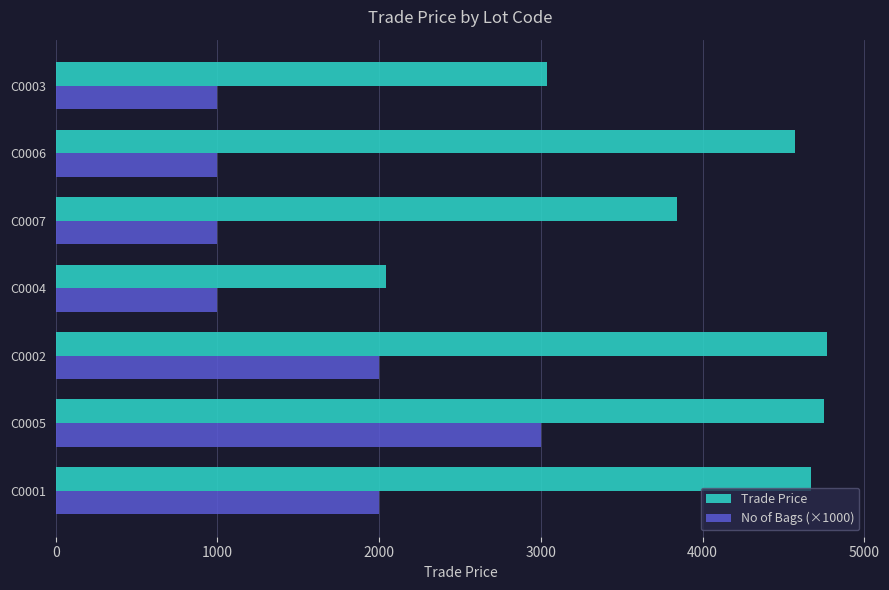

How many data points in No of Bags (×1000) are above 1000?

3